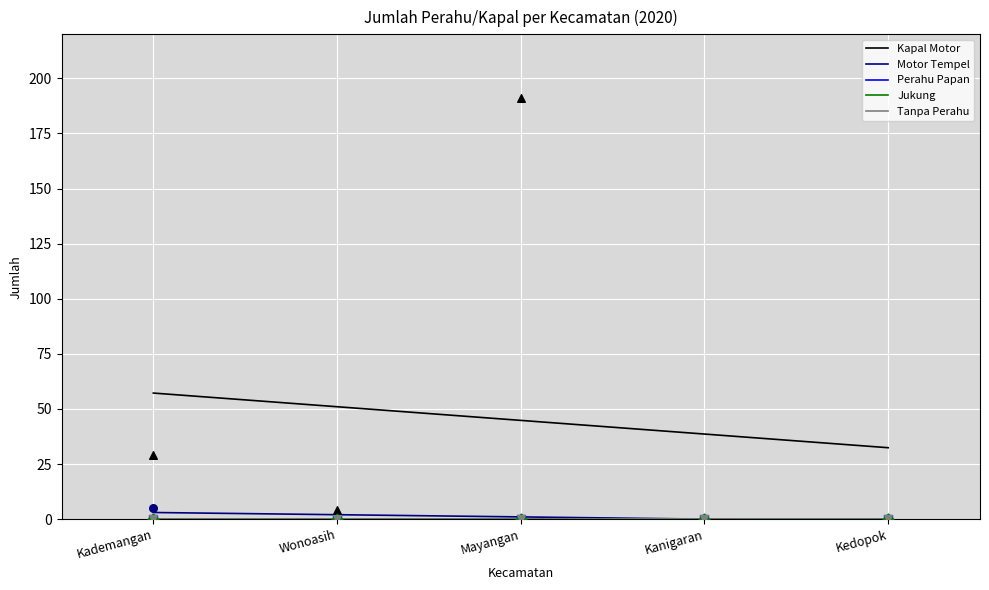

Is the value of Jukung at Kademangan greater than the value of Tanpa Perahu at Kademangan?

No